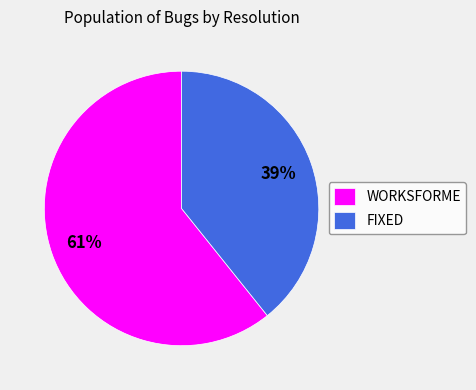

Rank the categories by value from highest to lowest.

WORKSFORME, FIXED